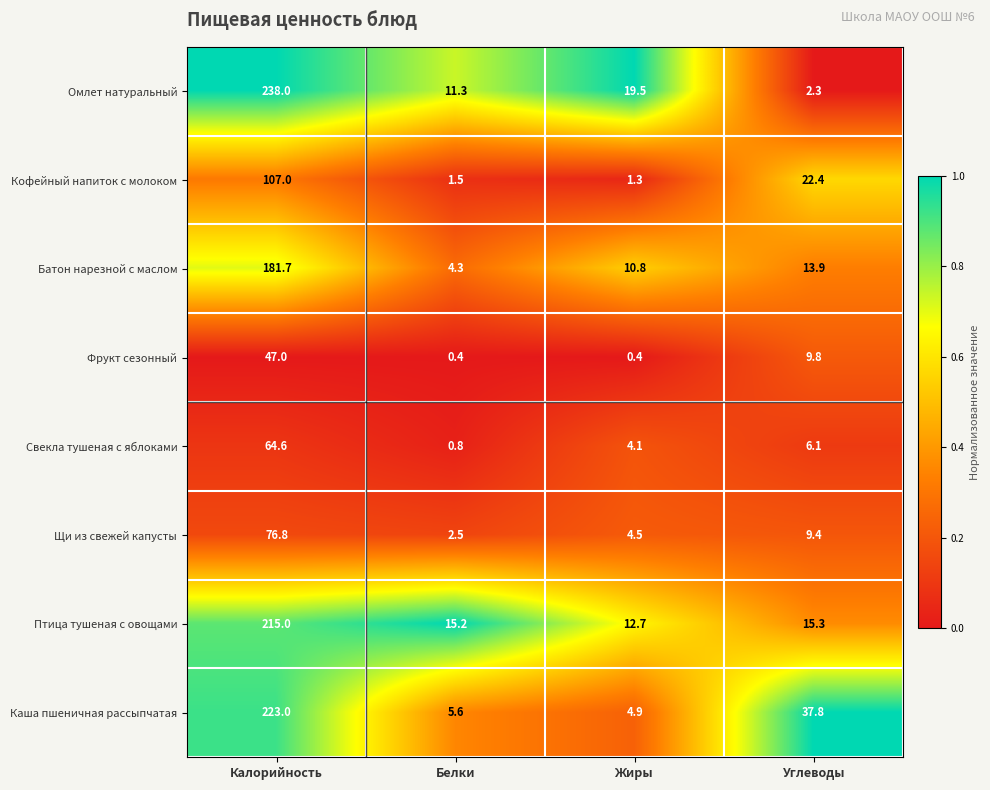

Is it true that Щи из свежей капусты equals 126.8 at Калорийность?

False